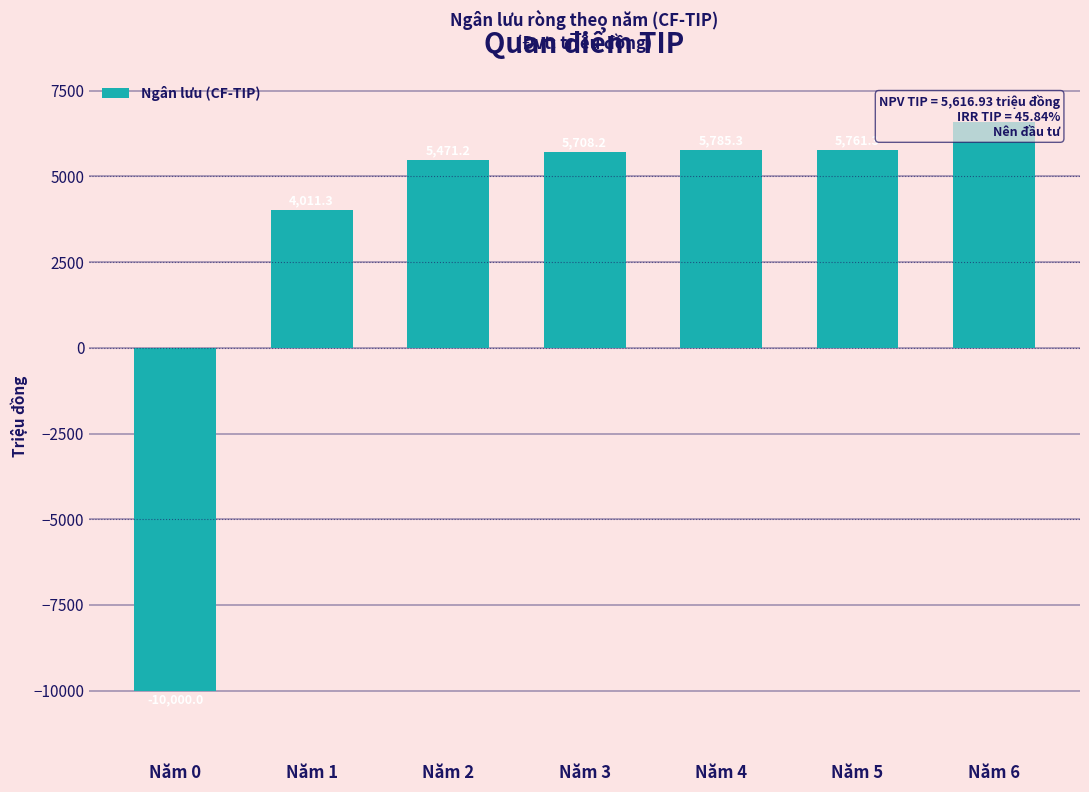

List the labels in order of value, smallest first.

Năm 0, Năm 1, Năm 2, Năm 3, Năm 5, Năm 4, Năm 6